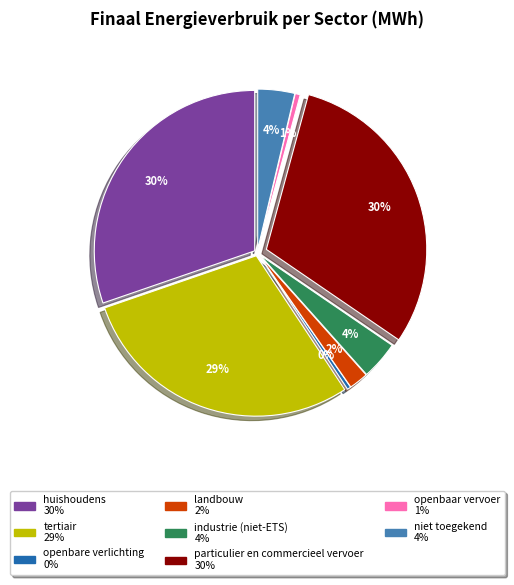

How many segments does this pie chart have?

8